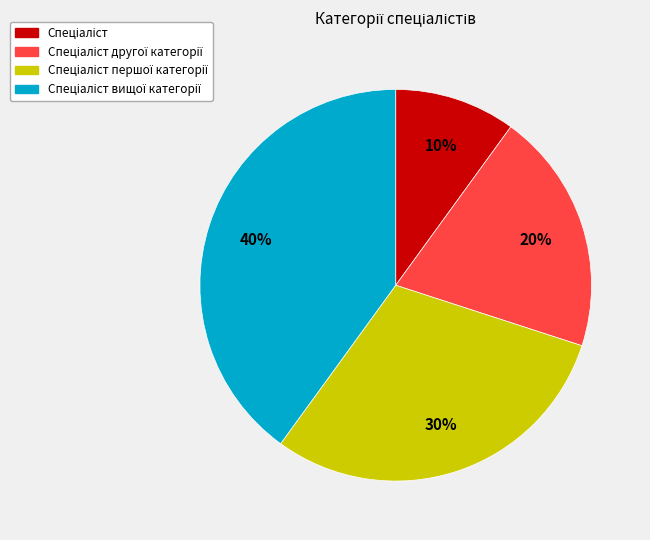

To the nearest percent, what is the difference between the largest and smallest slice percentages?

30%